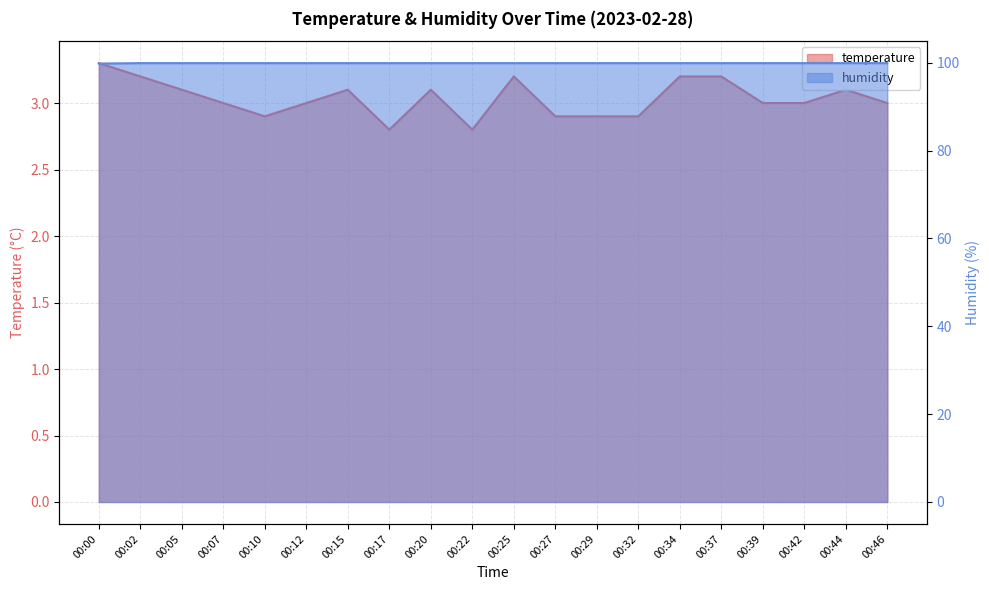

Reading right to left, what are all the values shown in this chart?

temperature: 3.0	3.1	3.0	3.0	3.2	3.2	2.9	2.9	2.9	3.2	2.8	3.1	2.8	3.1	3.0	2.9	3.0	3.1	3.2	3.3
humidity: 99.9	99.9	99.9	99.9	99.9	99.9	99.9	99.9	99.9	99.9	99.9	99.9	99.9	99.9	99.9	99.9	99.9	99.9	99.9	99.8